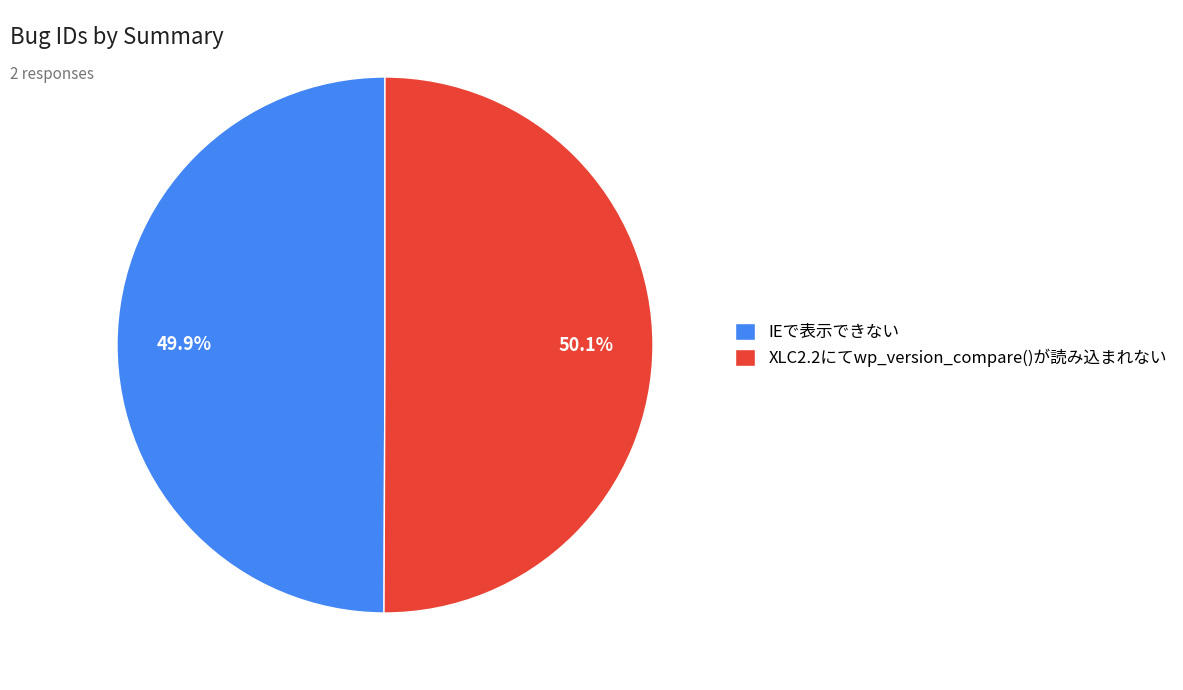

What percentage is NOT represented by IEで表示できない?

50.1%